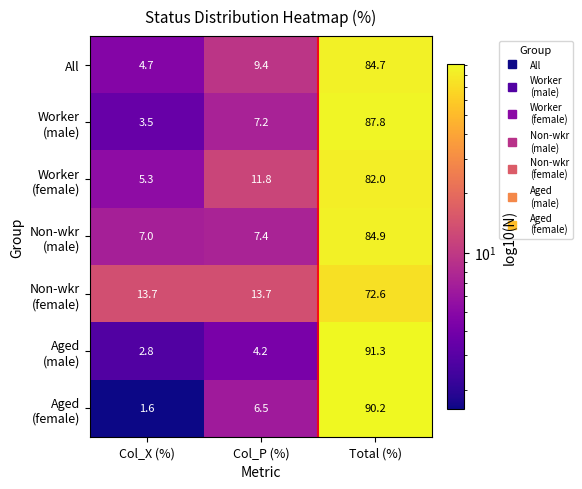

What is the difference between the highest and lowest values at Total (%)?

18.7